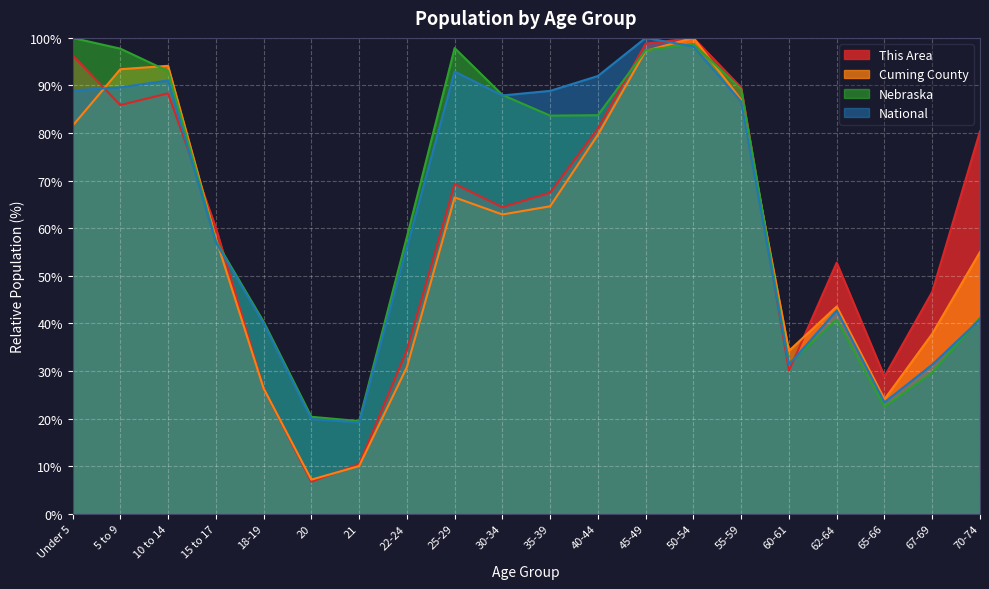

Where is the first local minimum for Nebraska?

21